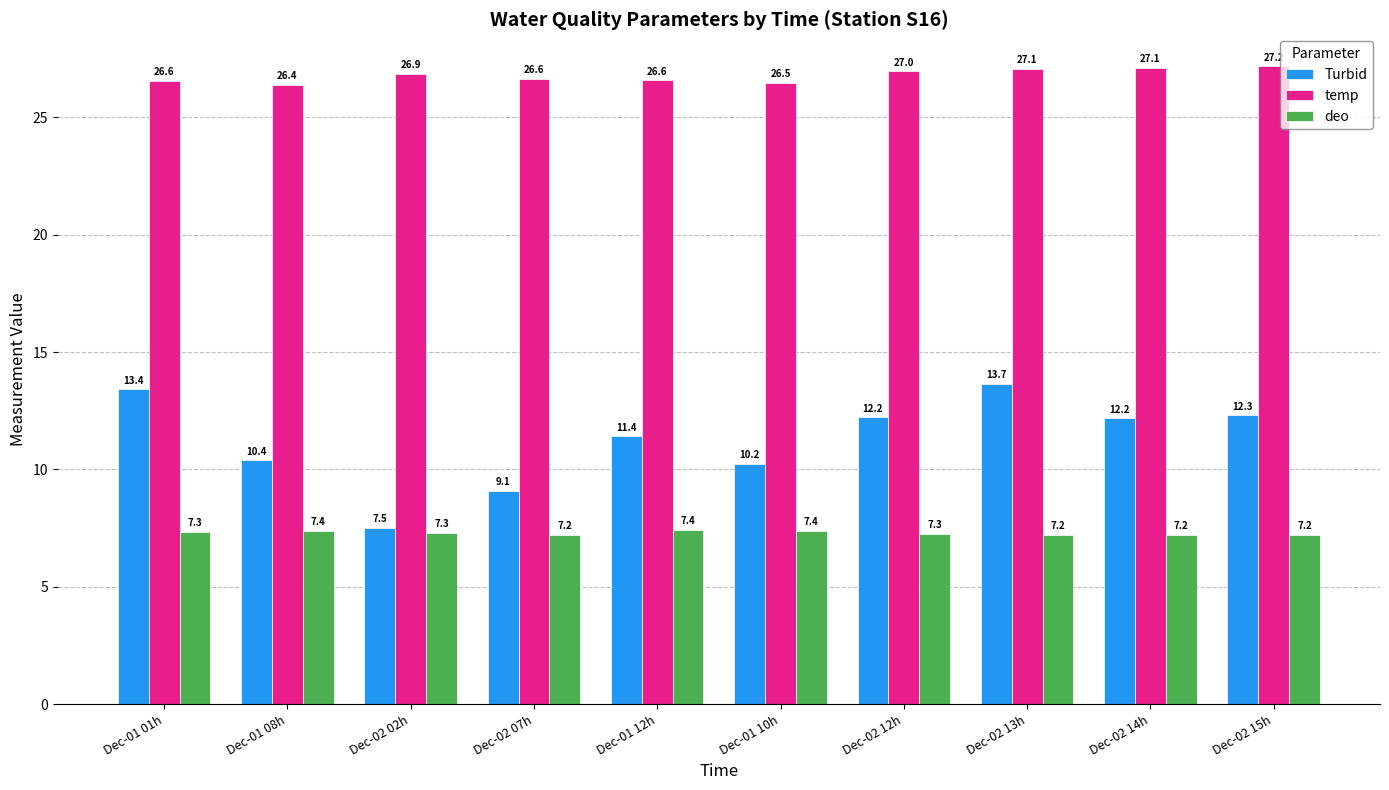

What is the difference between the second highest and second lowest values in the deo series?

0.2